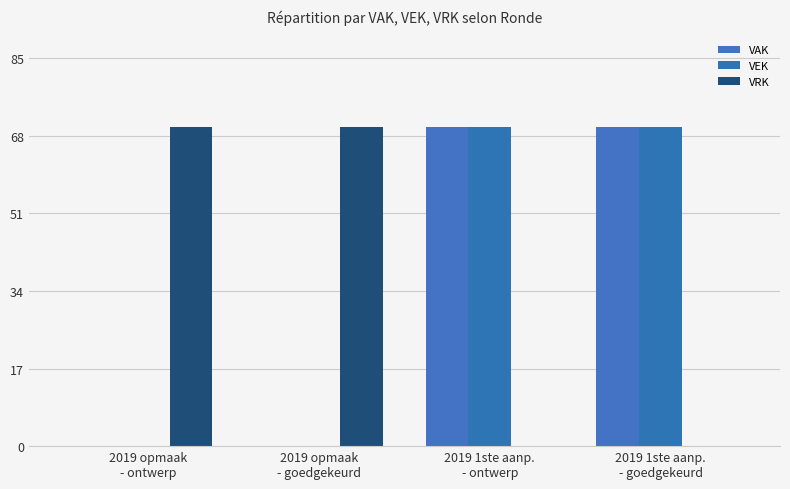

Is the value of VAK at 2019 opmaak
- goedgekeurd greater than the value of VRK at 2019 opmaak
- goedgekeurd?

No